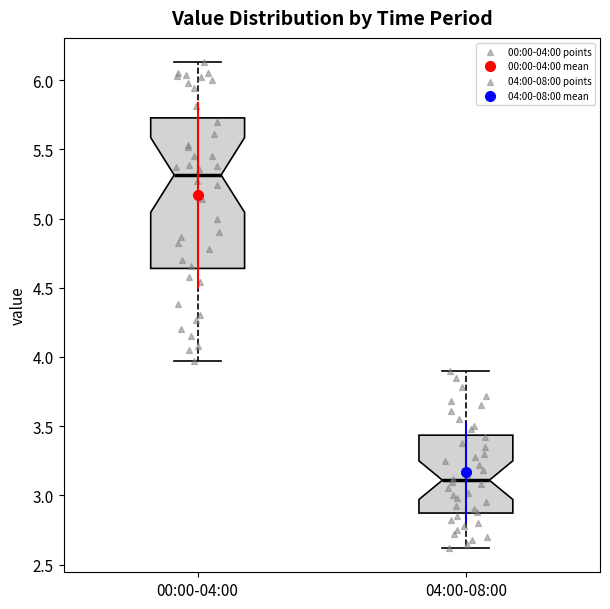

Where is the upper edge of the box for 00:00-04:00 on the y-axis? The values are not printed on the chart, so give them approximately, as read against the axis.

5.75